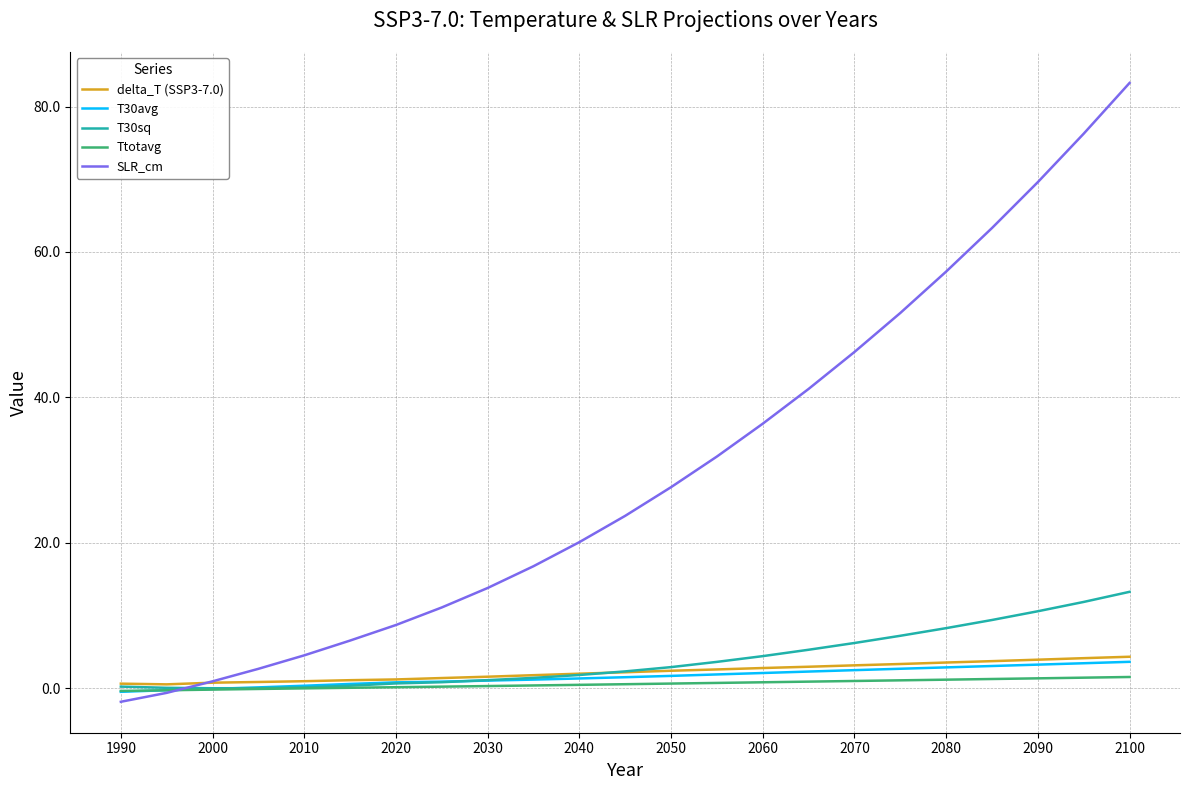

How many times do delta_T (SSP3-7.0) and SLR_cm cross each other?

1